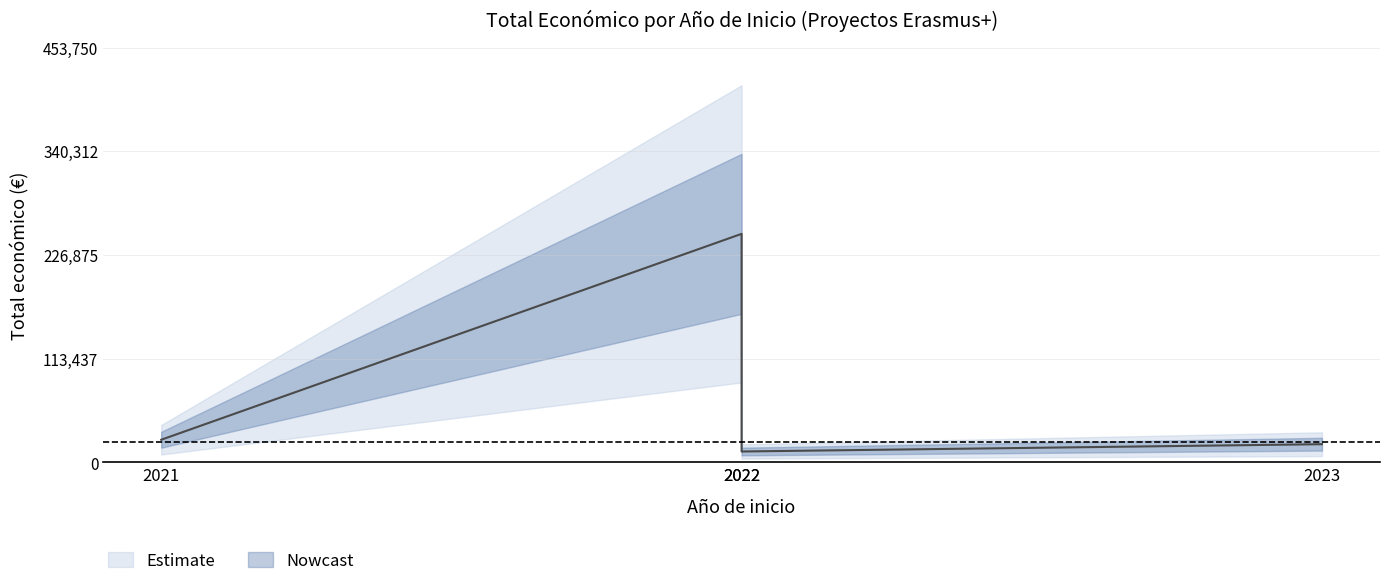

At which label is the value closest to 131000?

2021